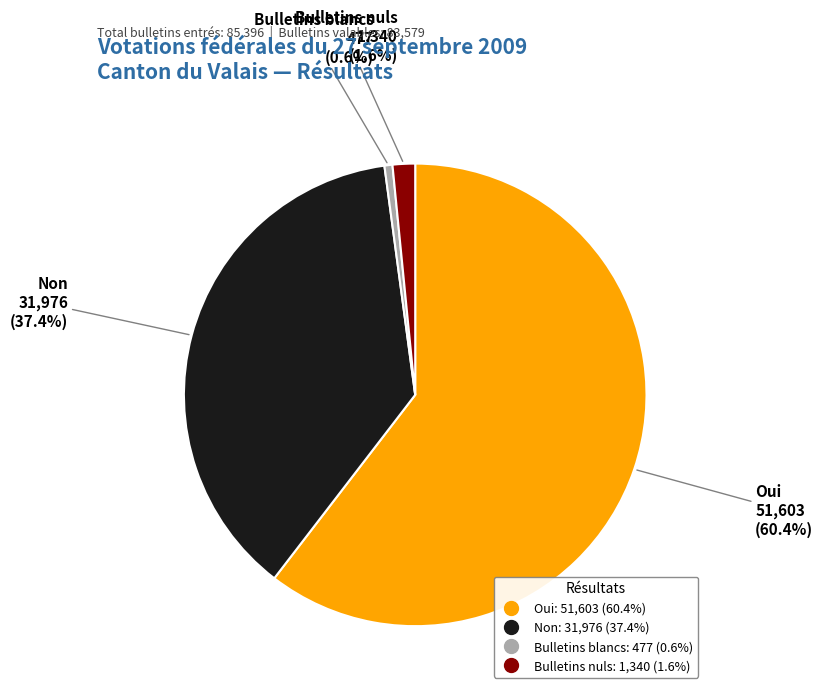

To the nearest percent, what percentage of the pie is Non?

37%